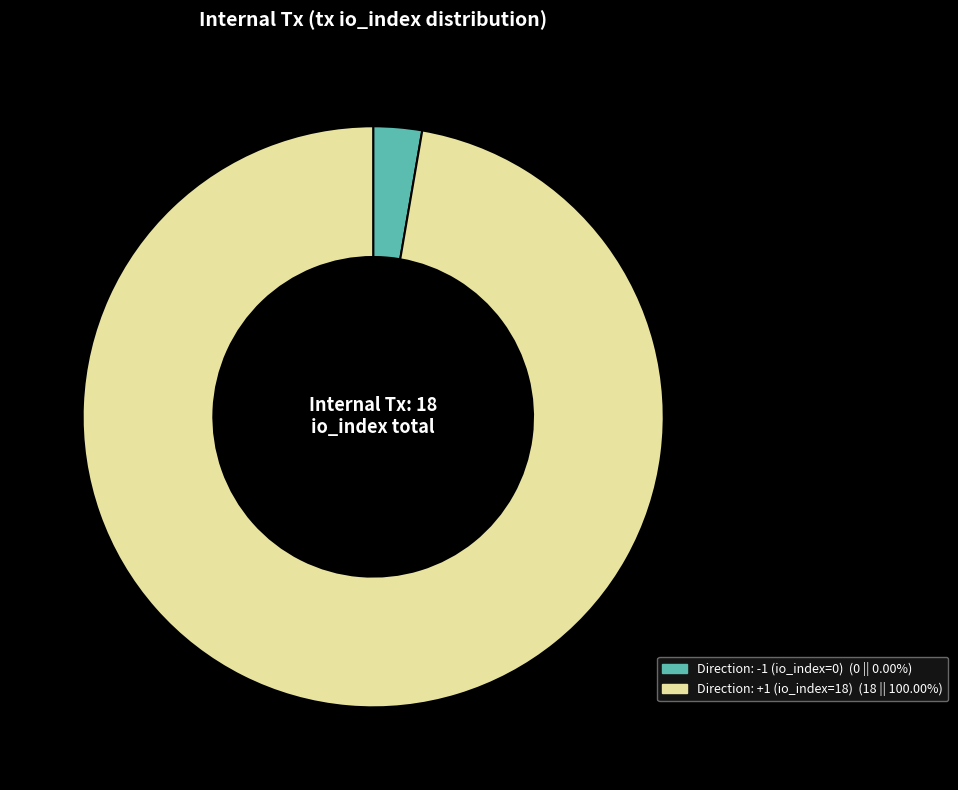

Is there a majority slice in this chart?

Yes